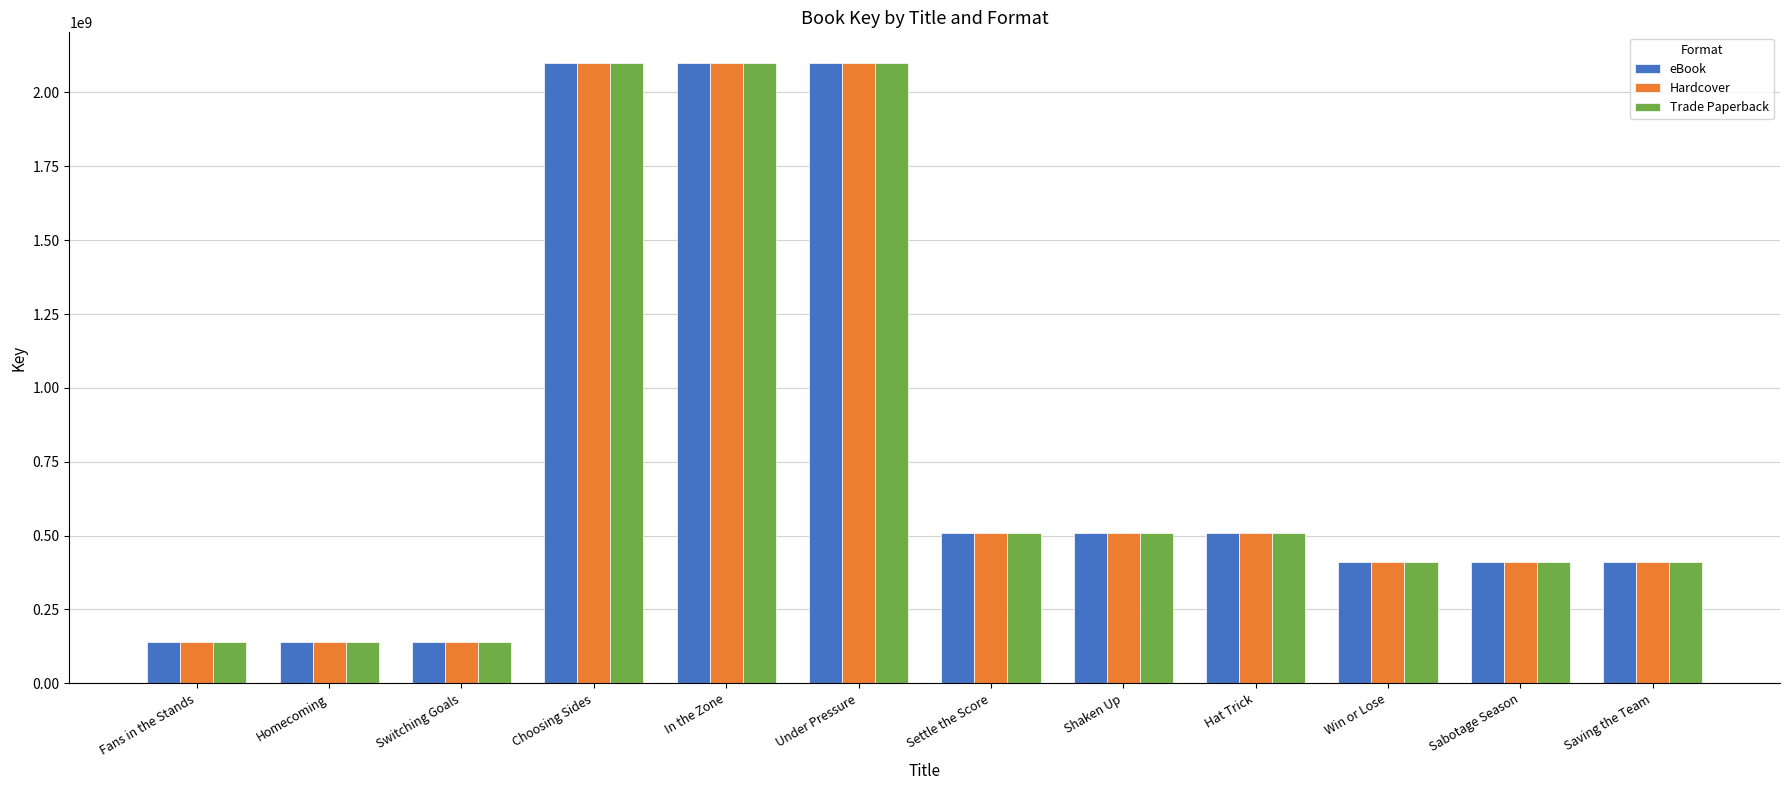

Where does the Trade Paperback series first go above 510316604?

Choosing Sides